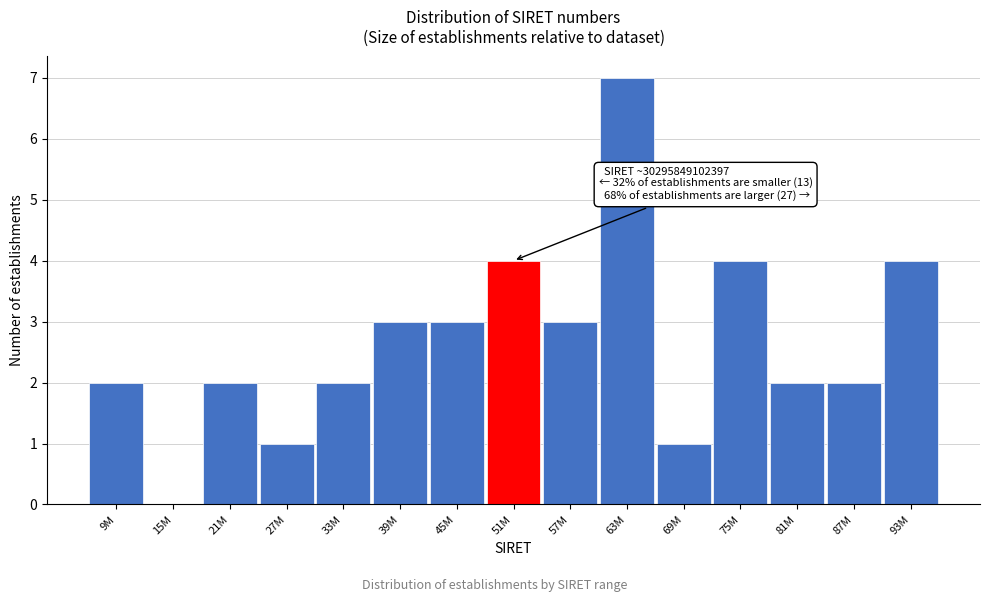

Reading right to left, transcribe all the data shown in this chart.

93M=4	87M=2	81M=2	75M=4	69M=1	63M=7	57M=3	51M=4	45M=3	39M=3	33M=2	27M=1	21M=2	15M=0	9M=2